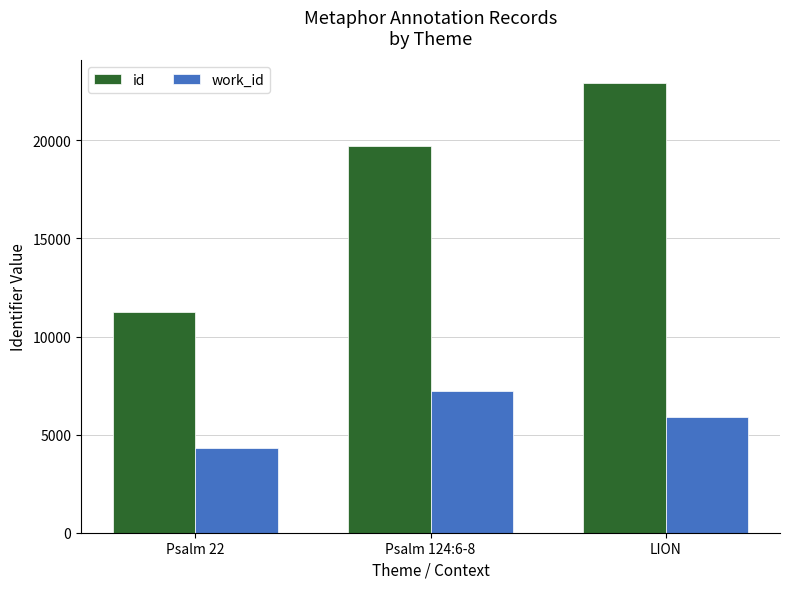

Which label corresponds to the smallest value in the chart?

Psalm 22